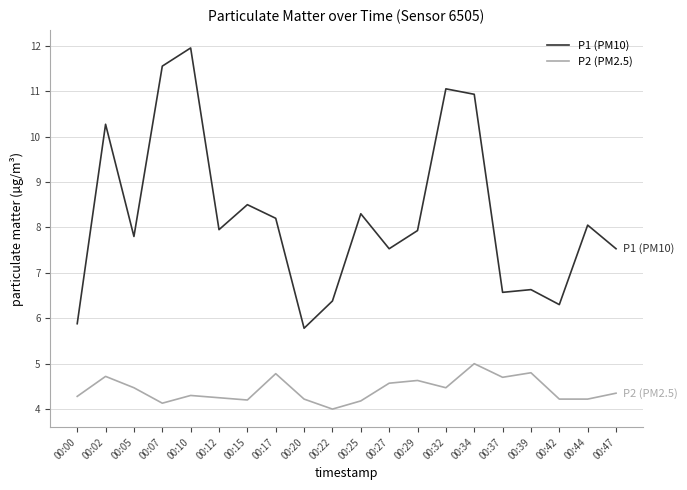

What are all the series names shown in the legend?

P1 (PM10), P2 (PM2.5)